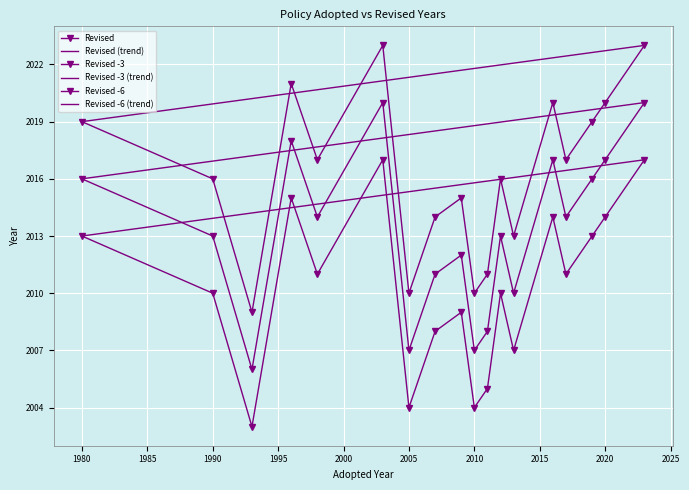

How many data points are above 2017?

7